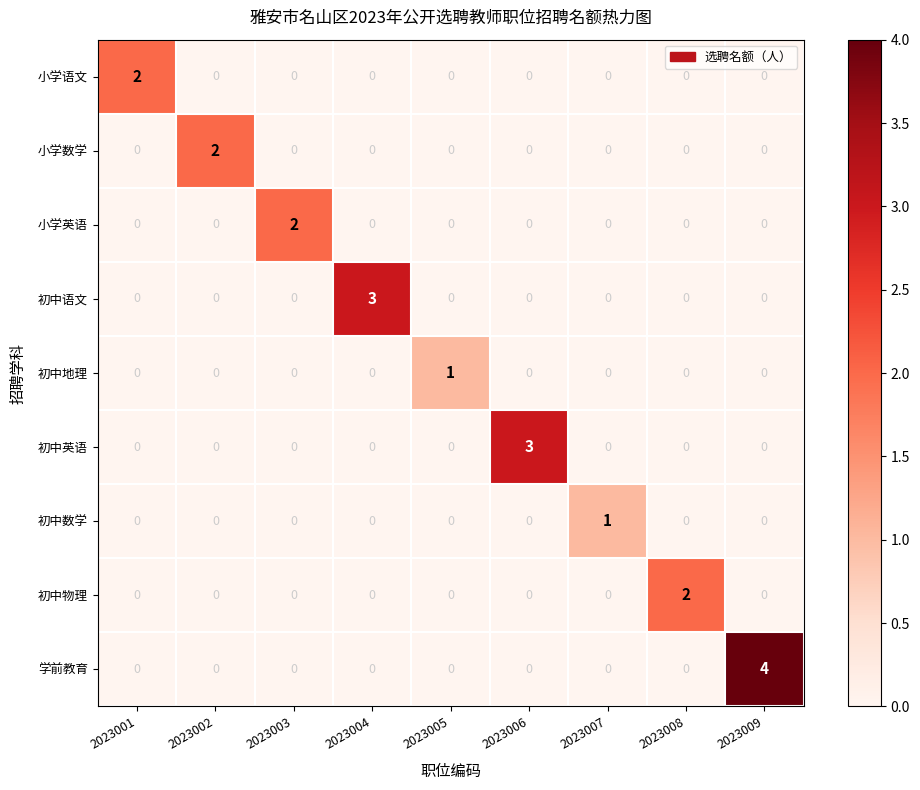

Which series has the largest range (max minus min)?

学前教育